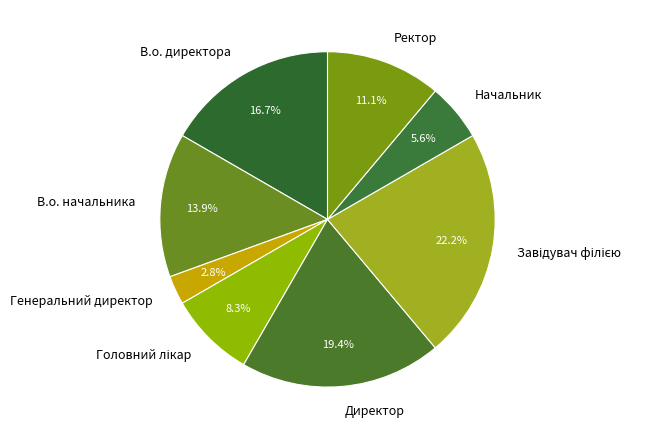

Does Директор account for over 50% of the chart?

No